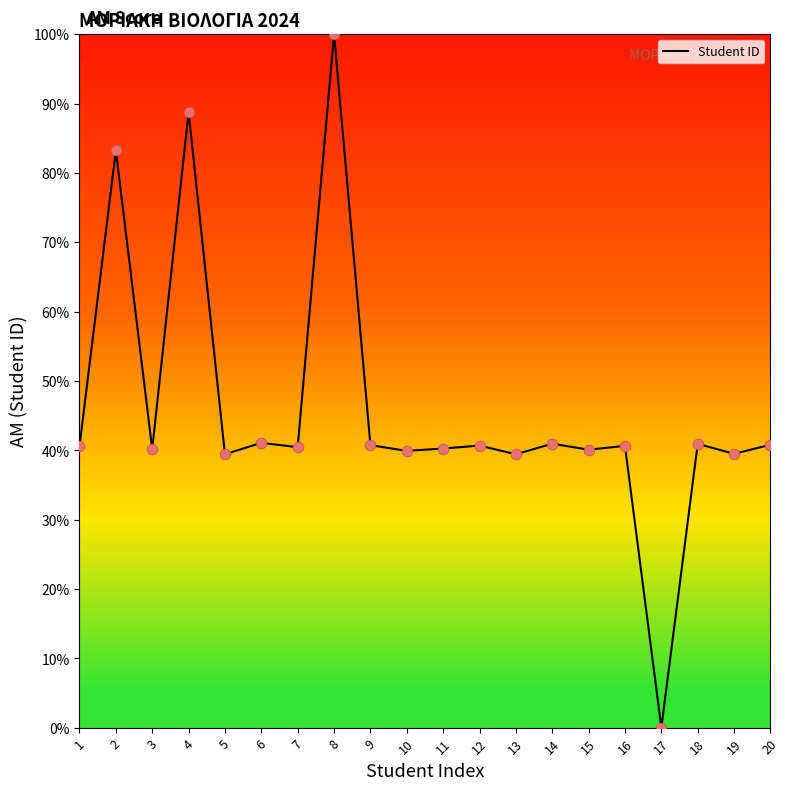

Between 9 and 17, which is larger?

9